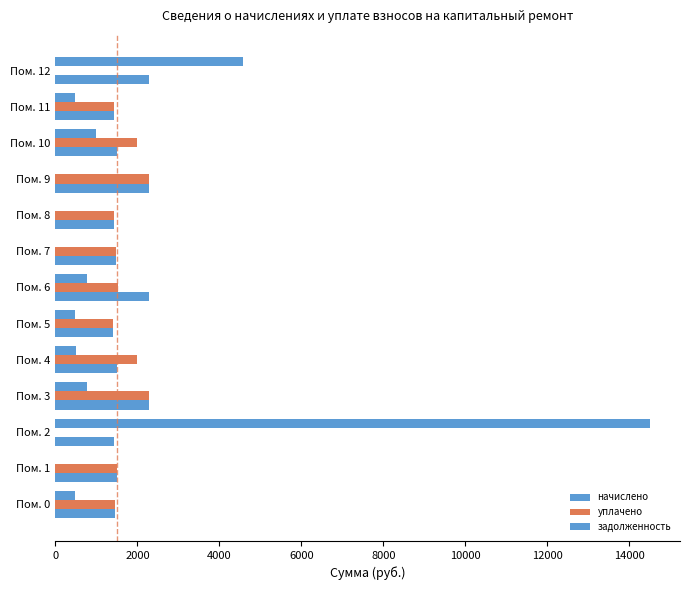

Count the number of data series in this chart.

3